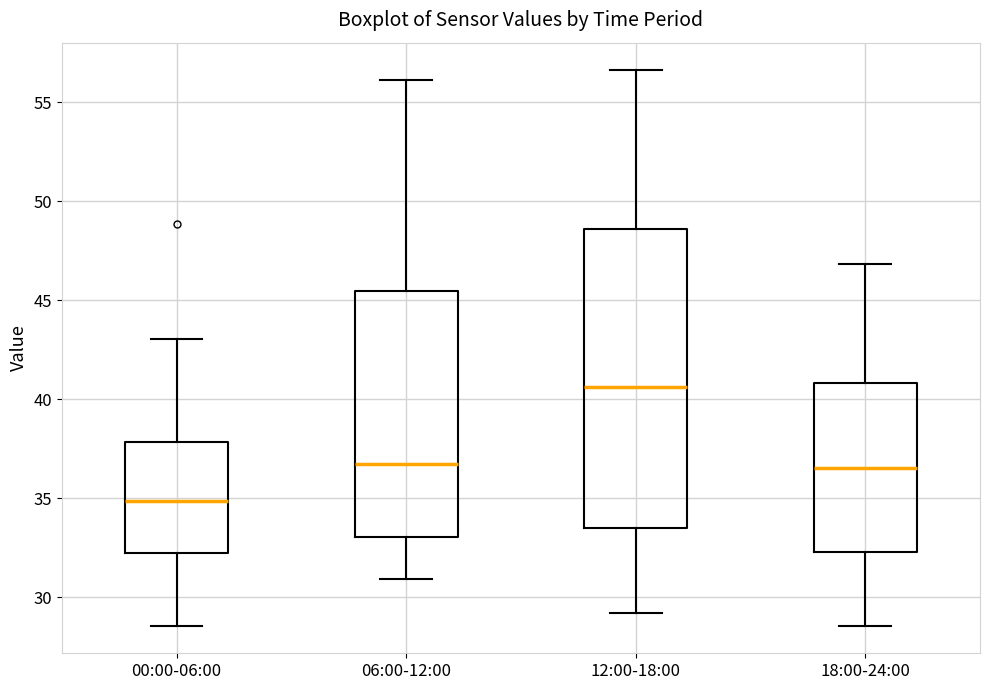

Which box has the highest median line?

12:00-18:00